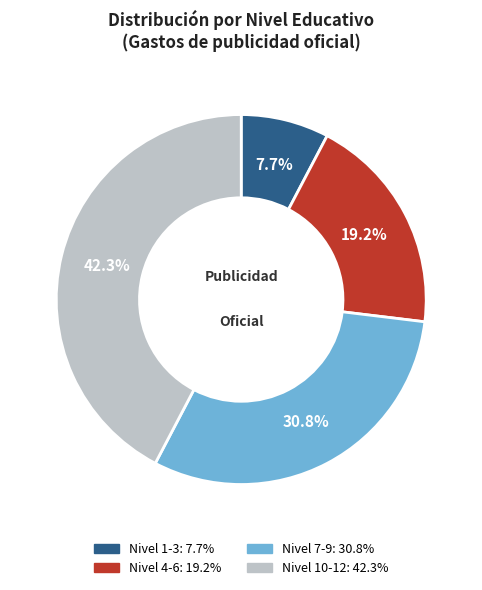

Does any single category account for the majority?

No